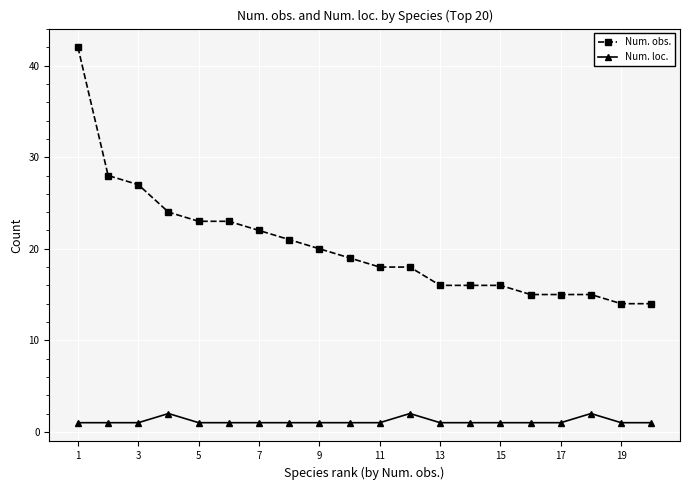

What is the sum of all Num. obs. values?

406